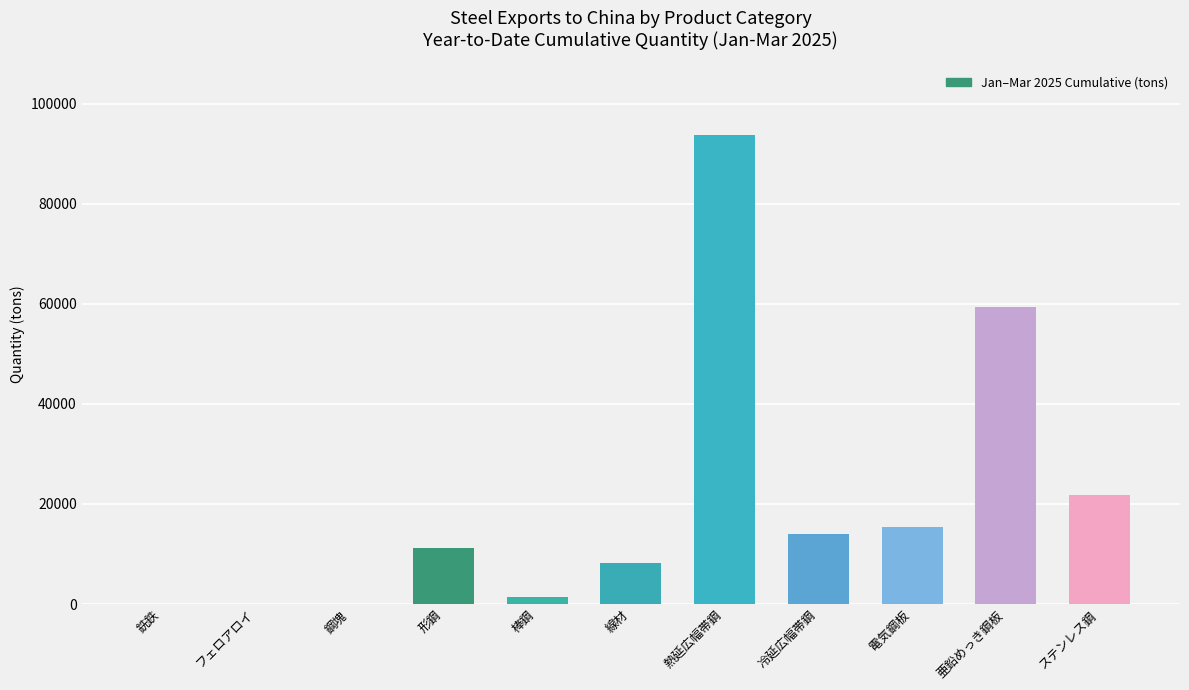

What is the sum of the values at 電気鋼板 and 鋼塊?

15450.8